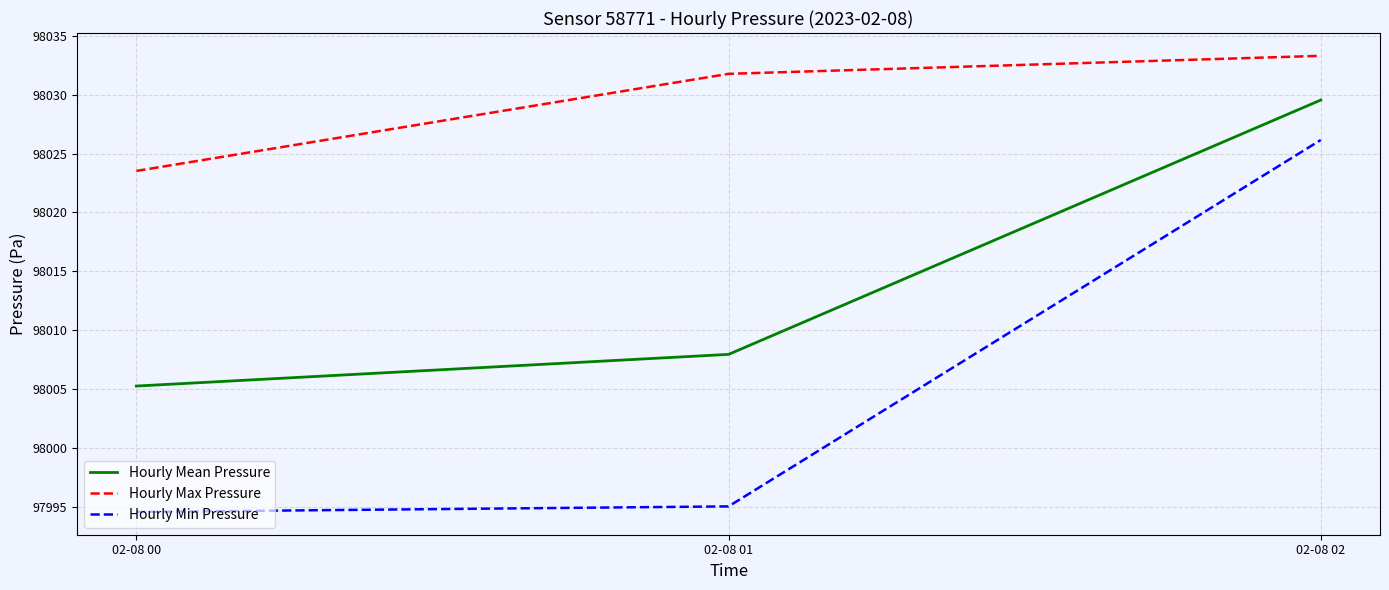

Rank the categories by Hourly Min Pressure value from lowest to highest.

02-08 00, 02-08 01, 02-08 02